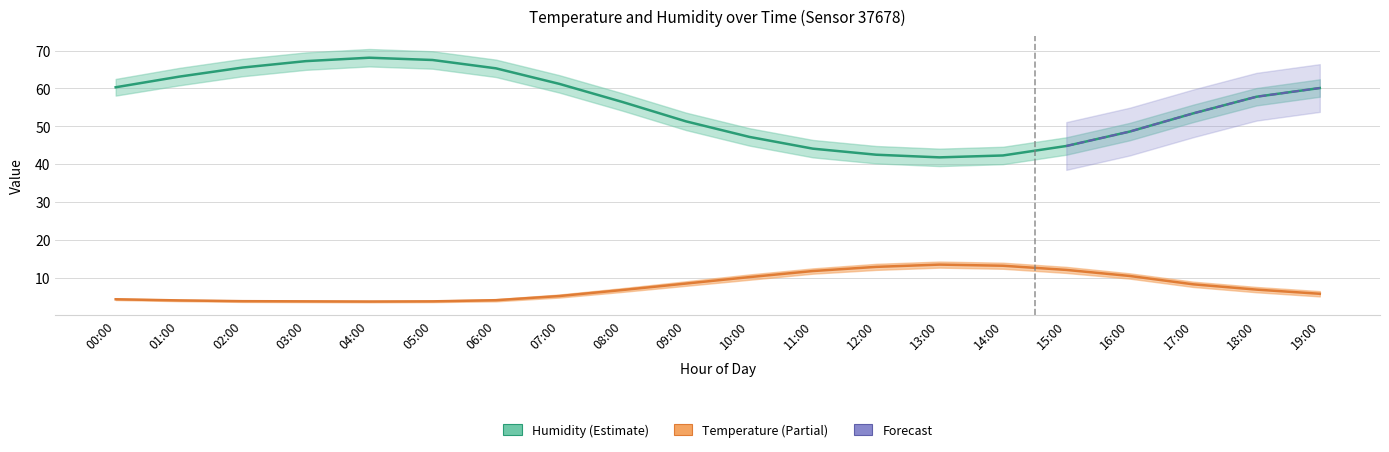

The temperature_lower series shows 1.7 at 03:00. True or false?

False